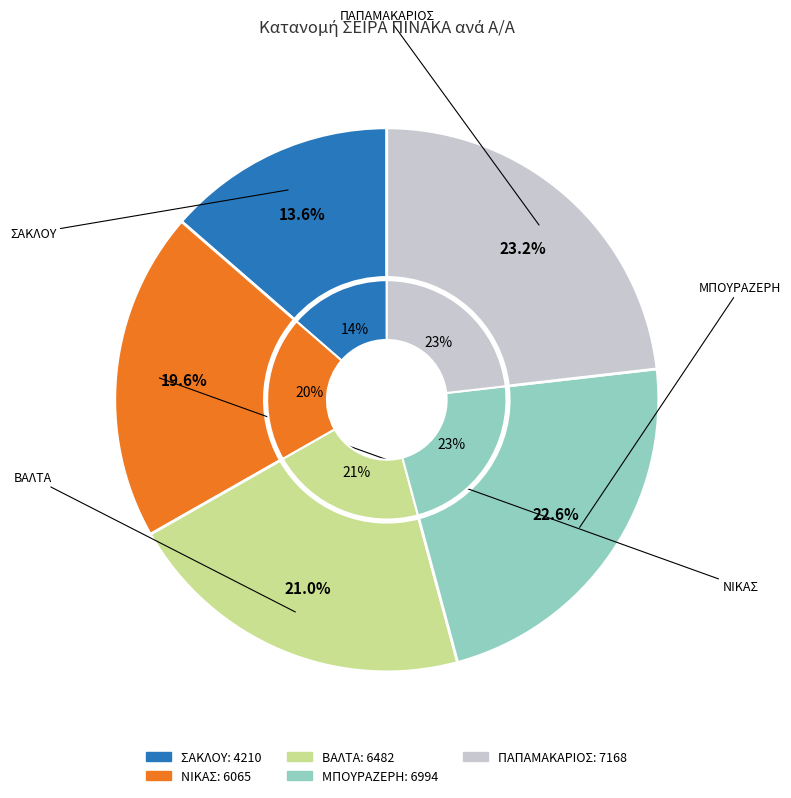

Is there any slice that represents more than half of the pie?

No